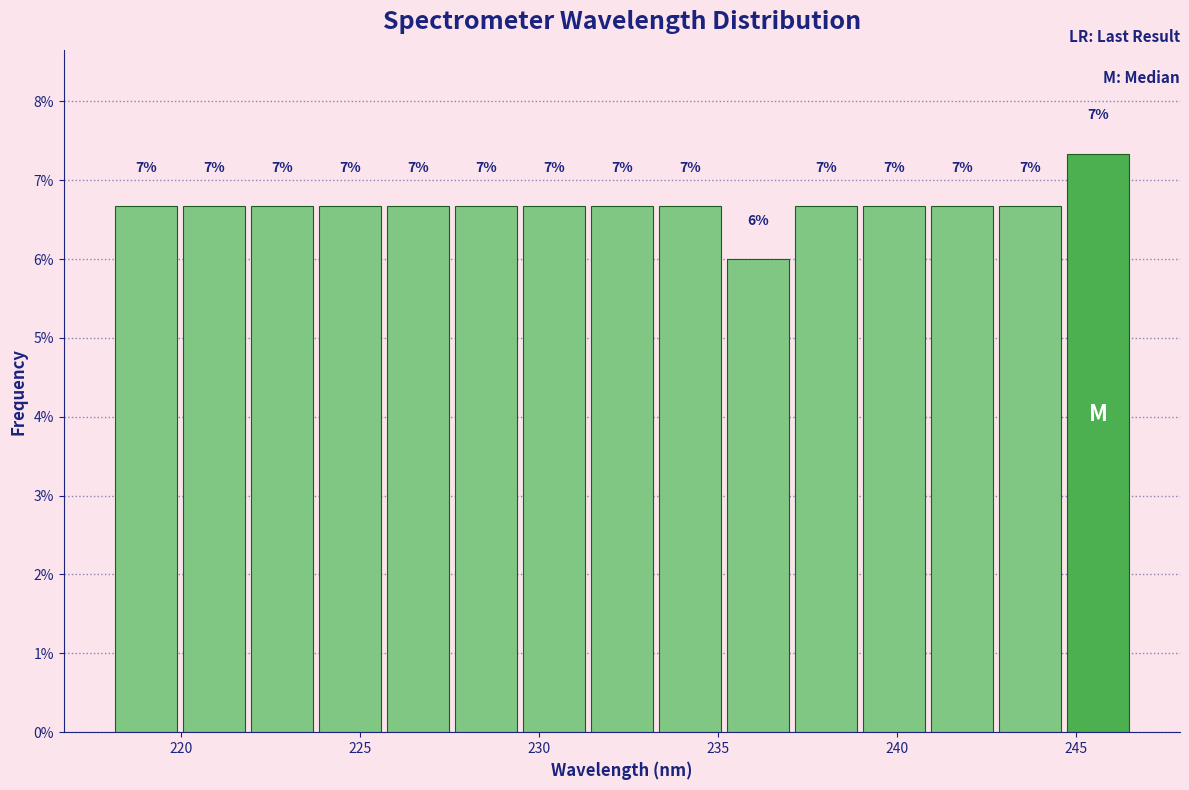

Around what value on the x-axis is the tallest bar? Give the approximate position of its centre, as read against the axis.

245.5